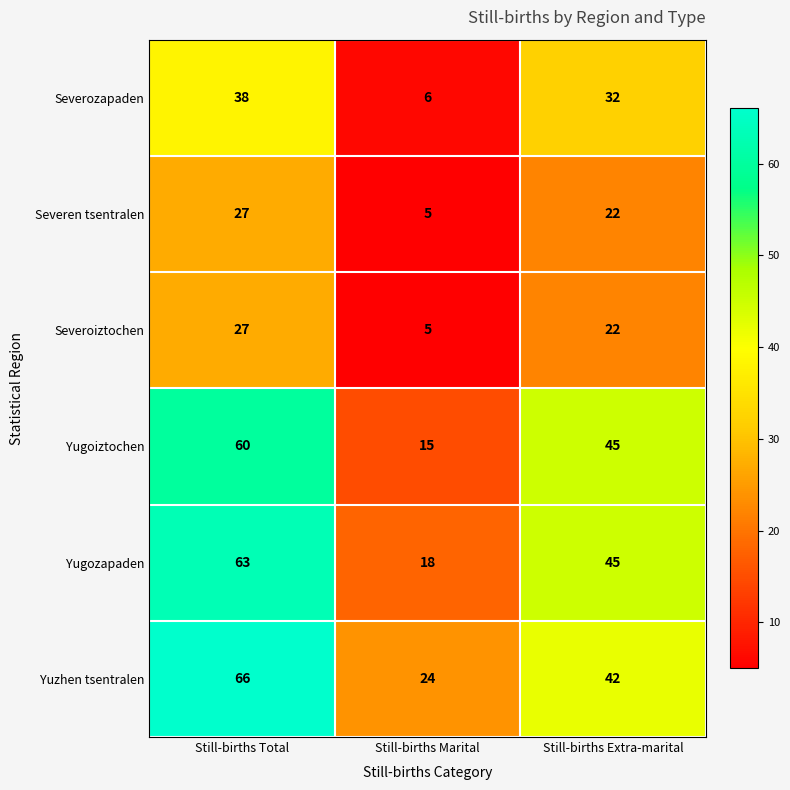

What is the difference between the maximum and second lowest values in the Severozapaden series?

6